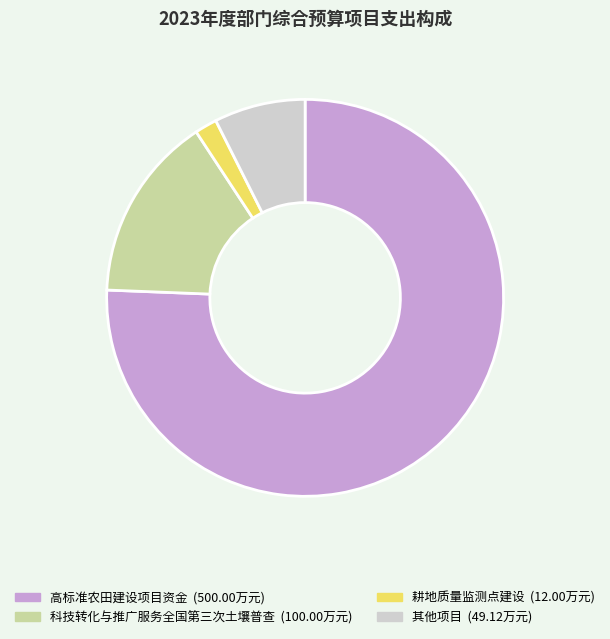

Does any single category account for the majority?

Yes